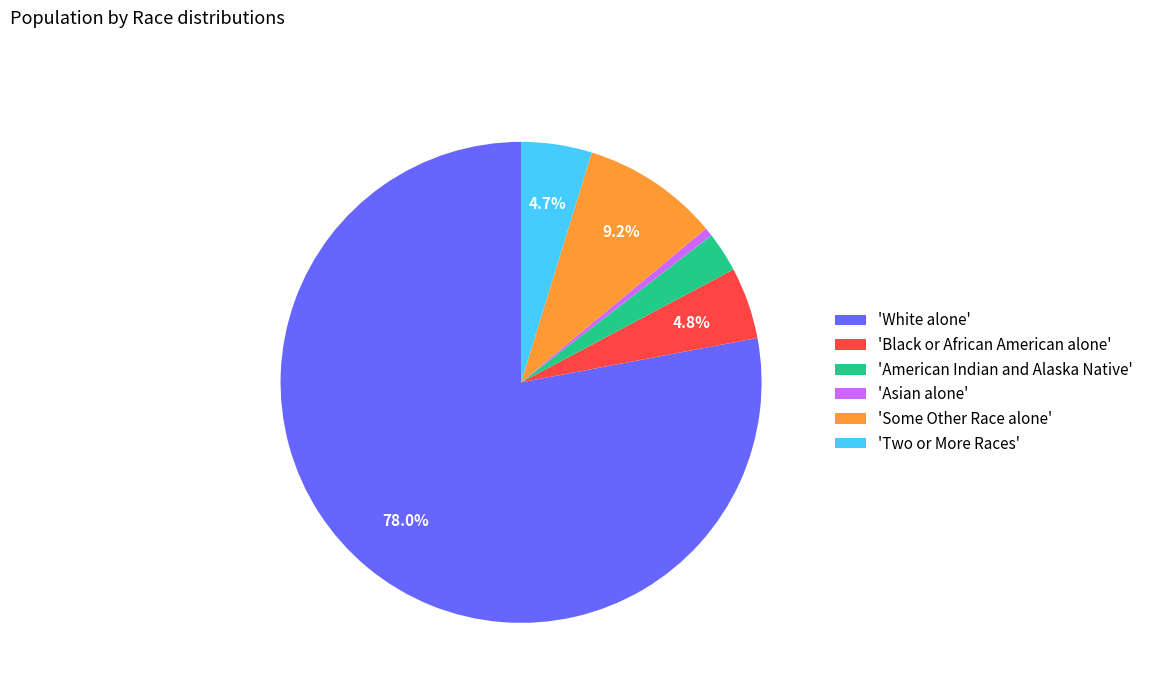

Which slice is the smallest?

'Asian alone'